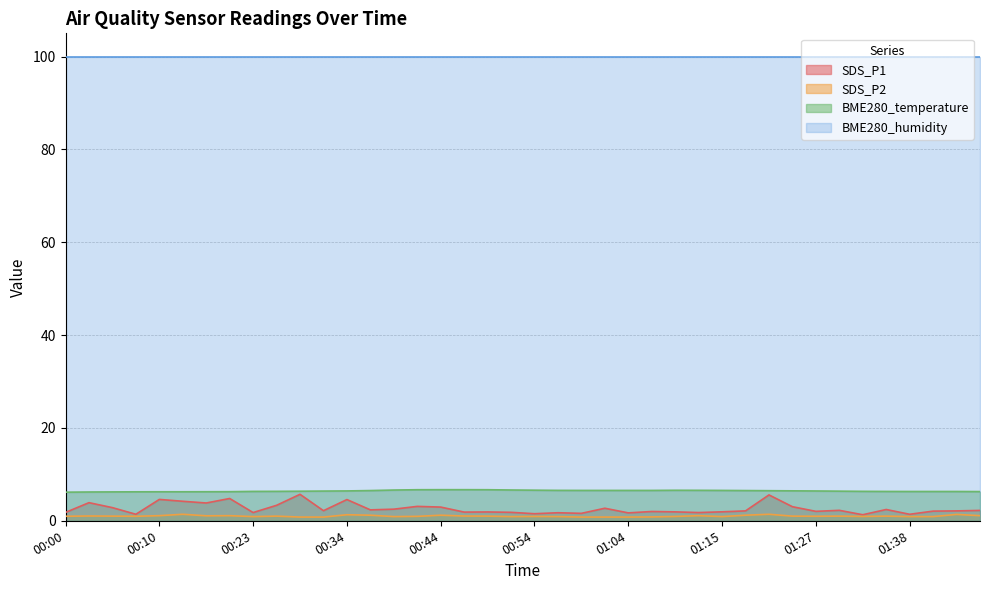

Is the value of BME280_temperature at 01:30 greater than the value of SDS_P2 at 00:34?

Yes